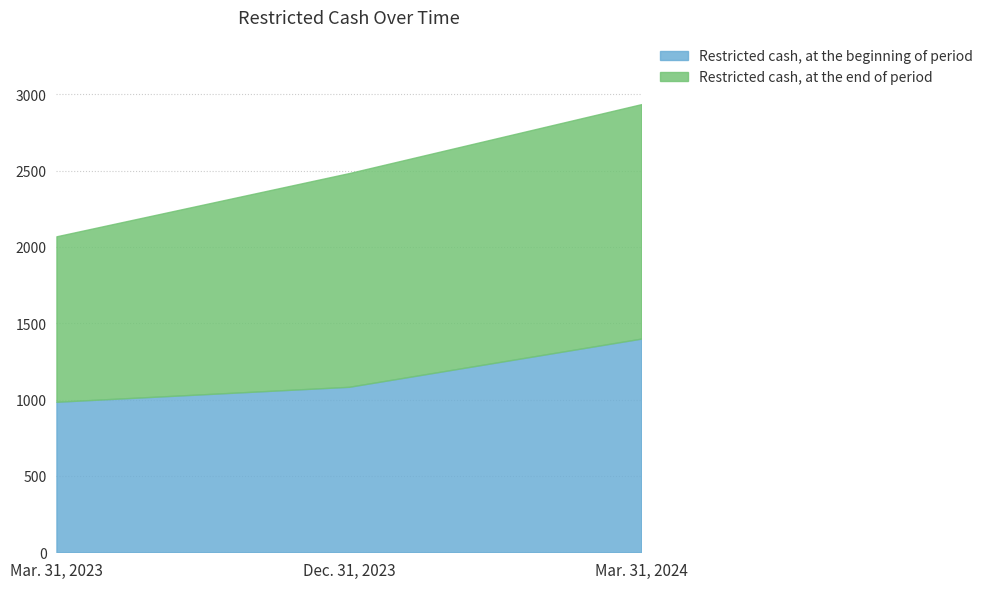

What is the difference between the highest and lowest values at Dec. 31, 2023?

316